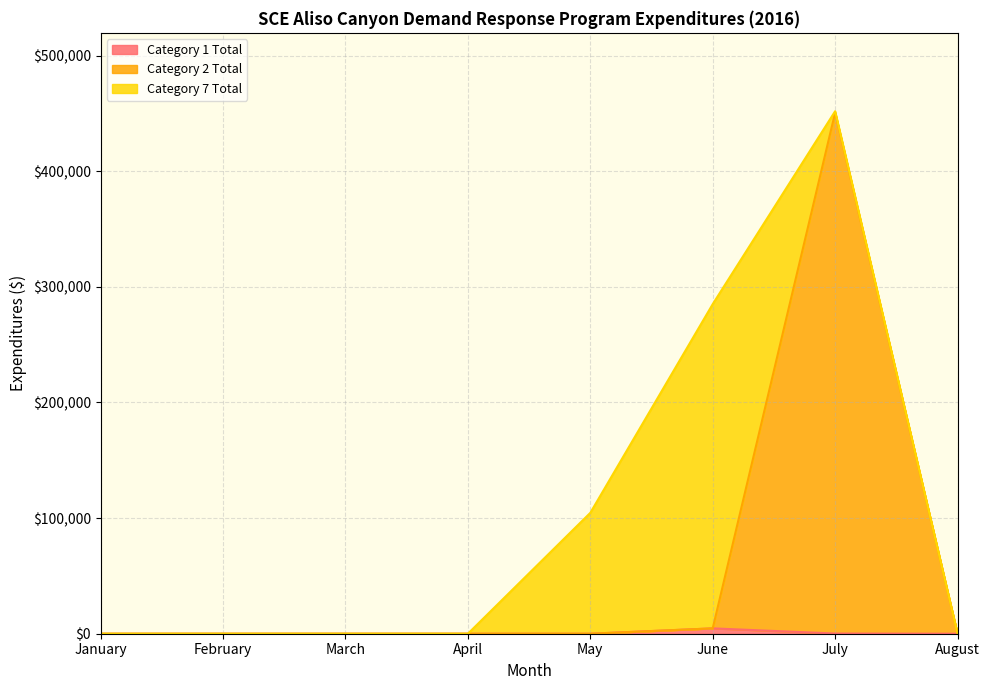

How many lines are shown in the chart?

3